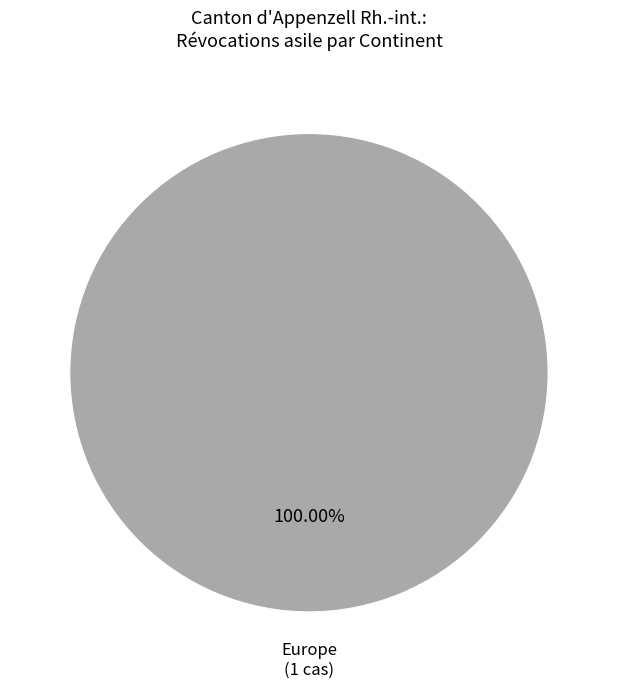

Rank the categories by value from highest to lowest.

Europe